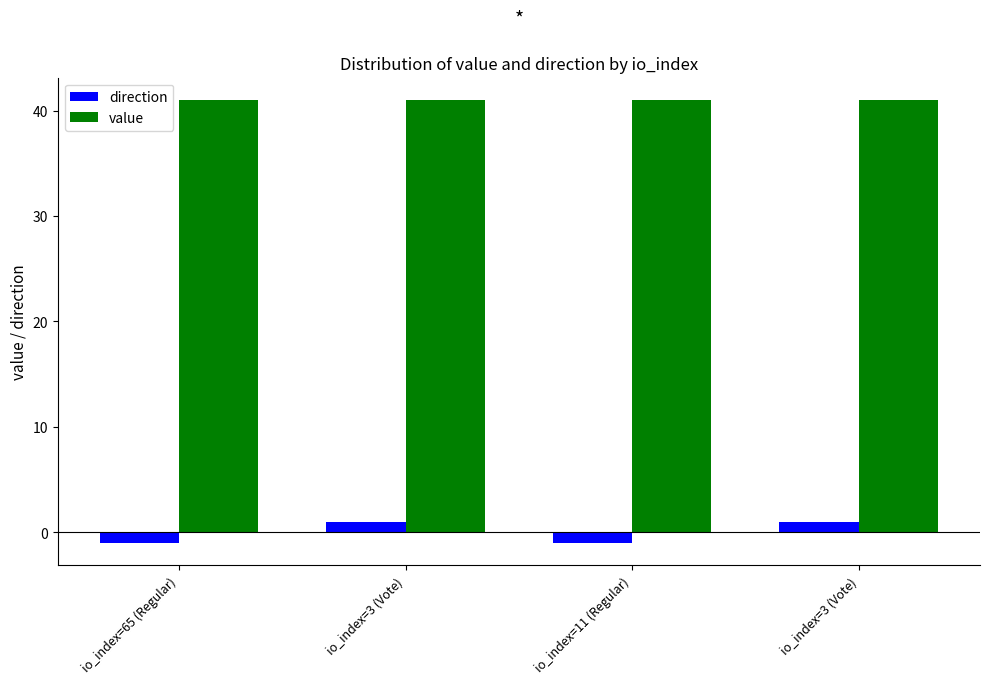

What is the maximum value for direction?

1.0